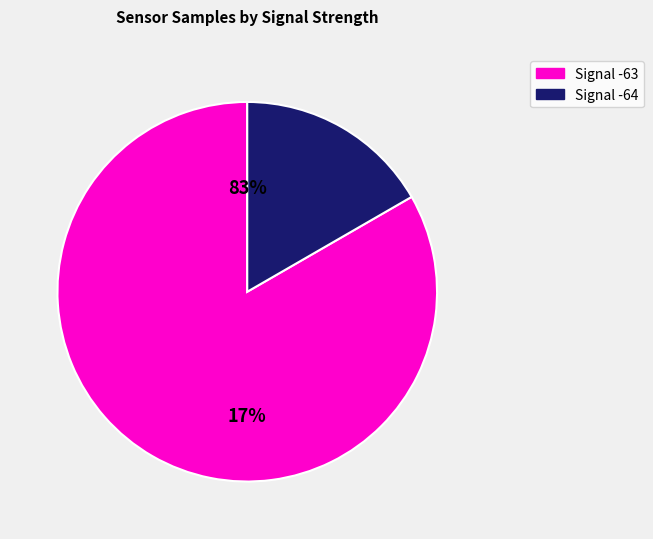

Is 32 the majority of the pie?

No